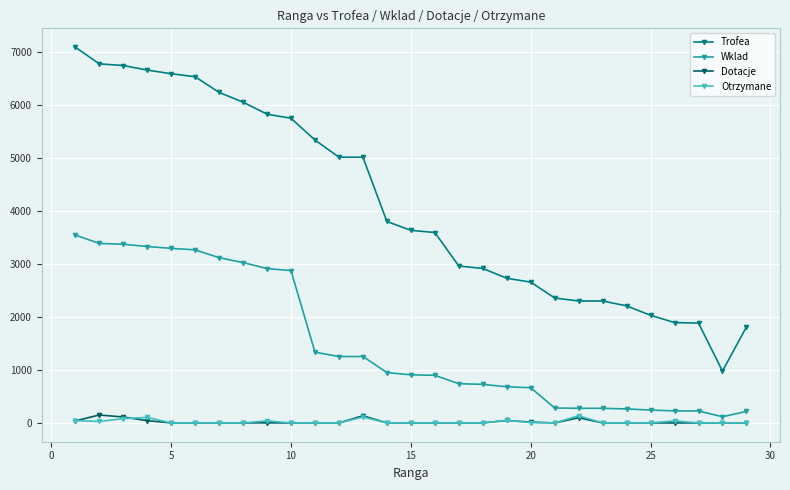

What is the maximum value for Trofea?

7089